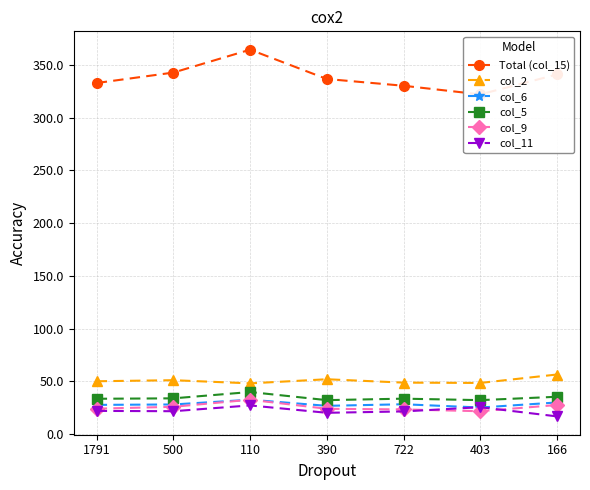

Which series has the largest range (max minus min)?

Total (col_15)